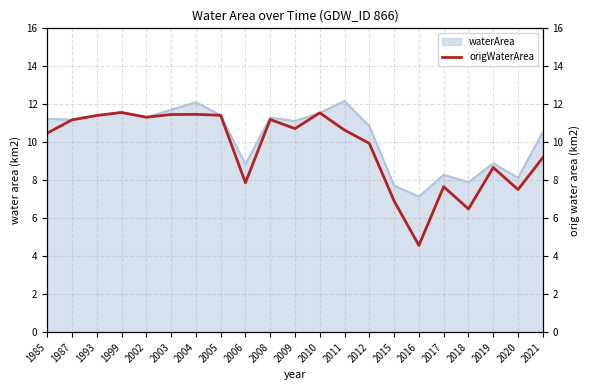

Between 1999 and 2012, which is larger?

1999